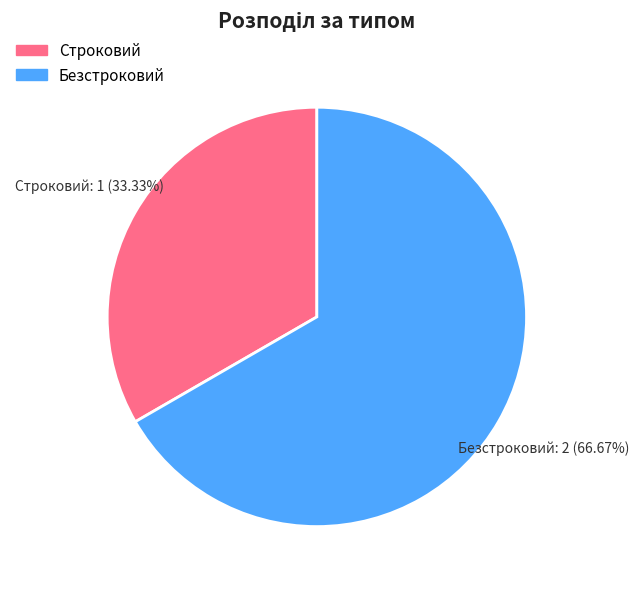

Which category has the smallest portion of the pie?

Строковий